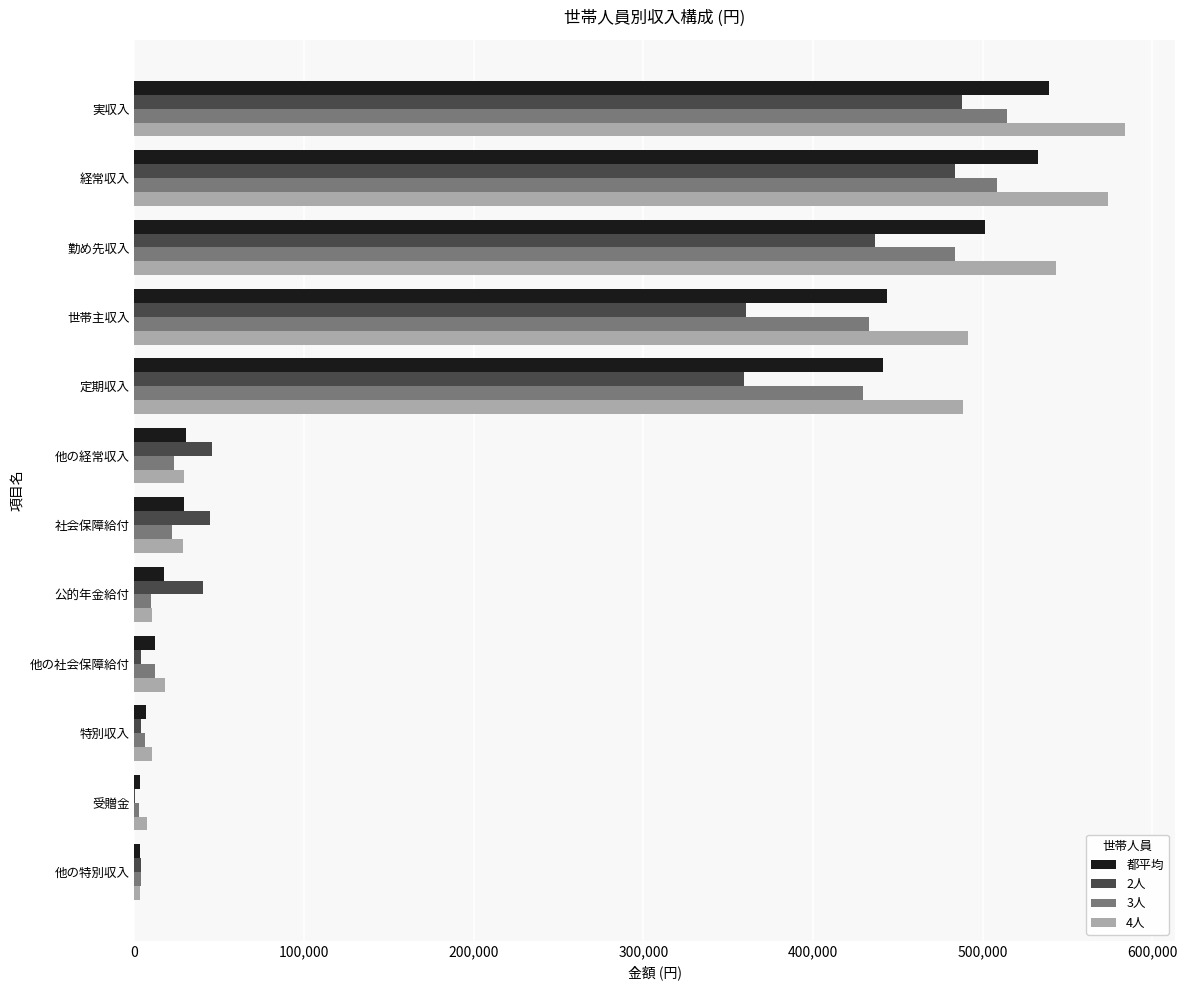

The 都平均 series shows 97502 at 世帯主収入. True or false?

False